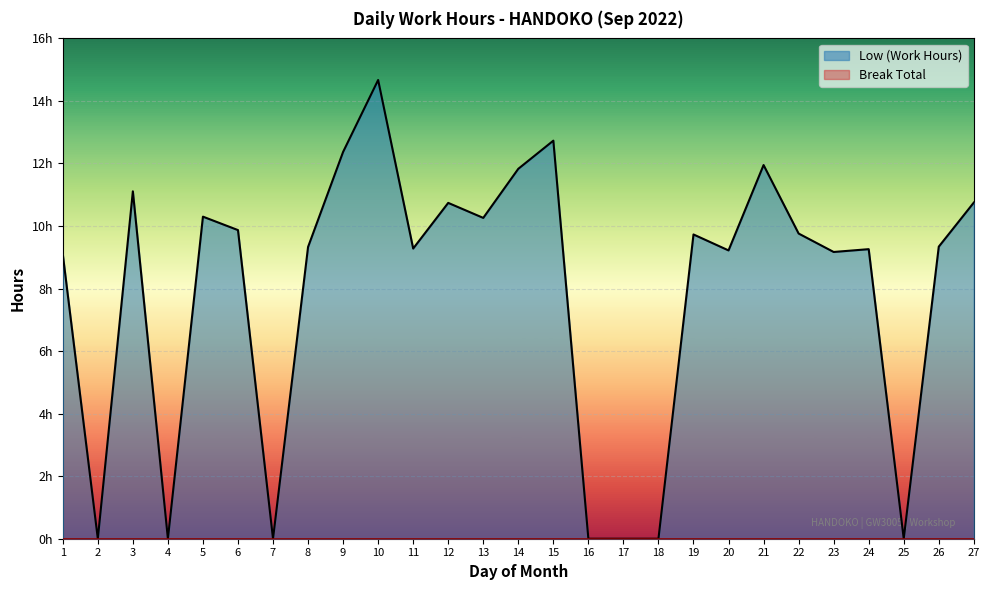

What is the ratio of the value at 20 to the value at 26?

1.0